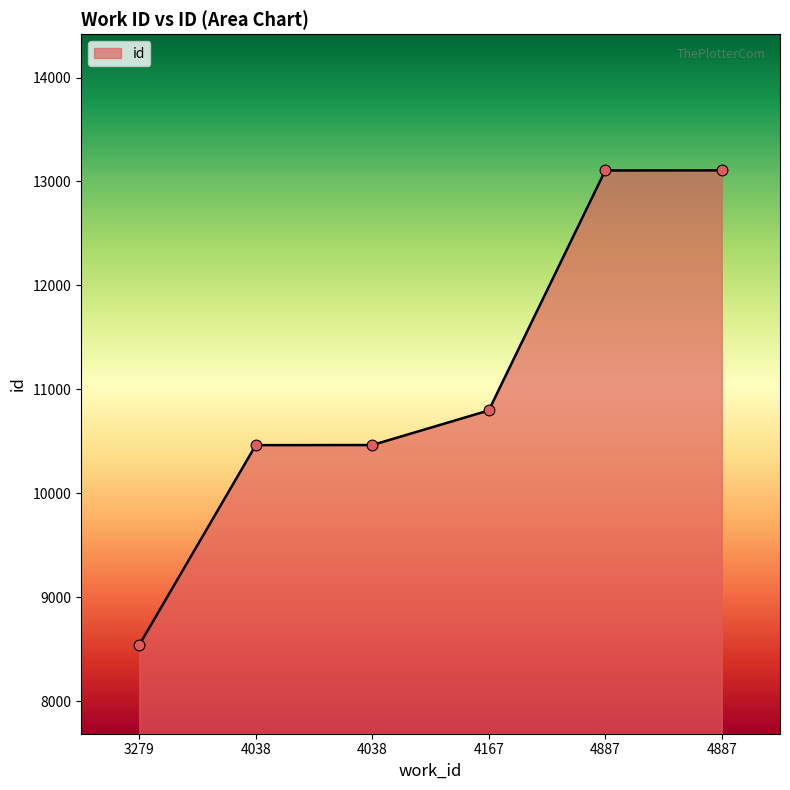

Approximately how many times larger is the value at 4887 compared to 4038?

1.3